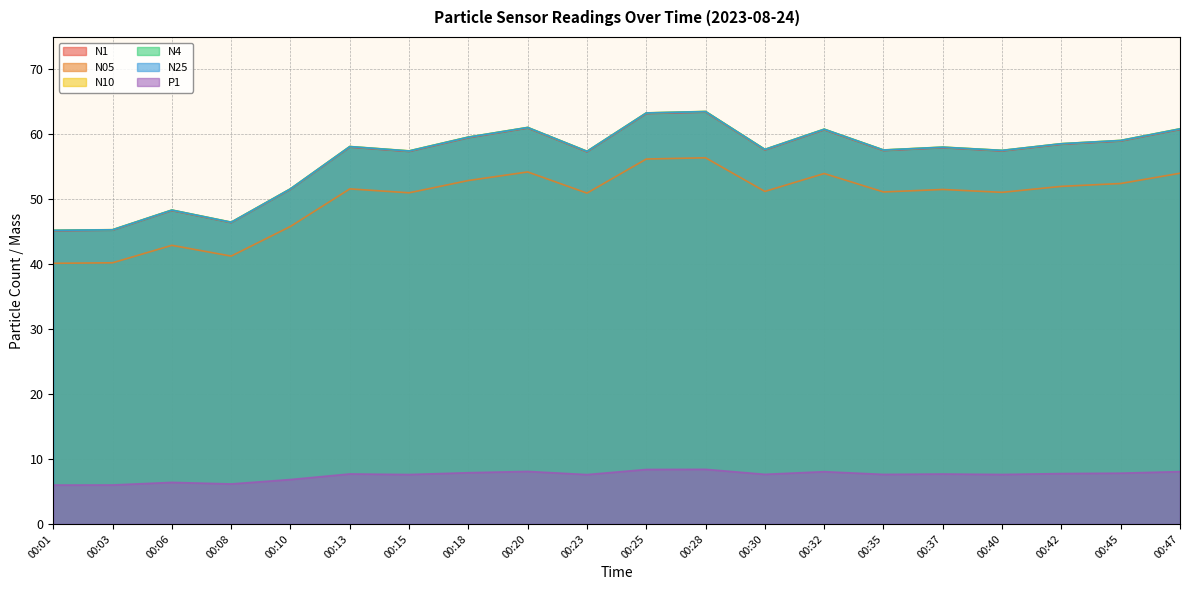

What is the difference between the second highest and second lowest values in the P1 series?

2.4